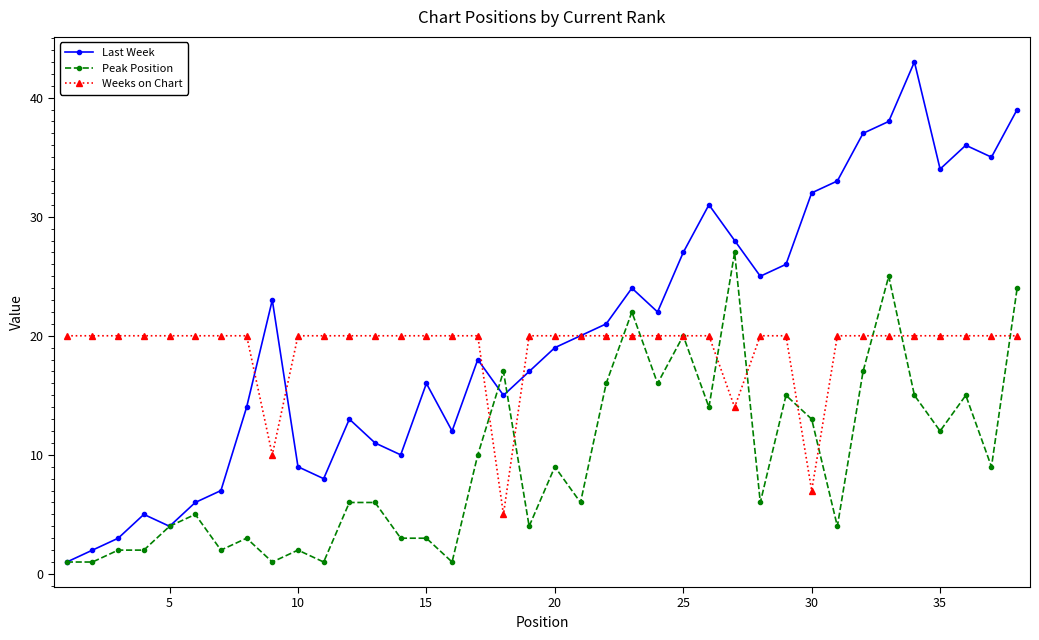

How many lines are shown in the chart?

3